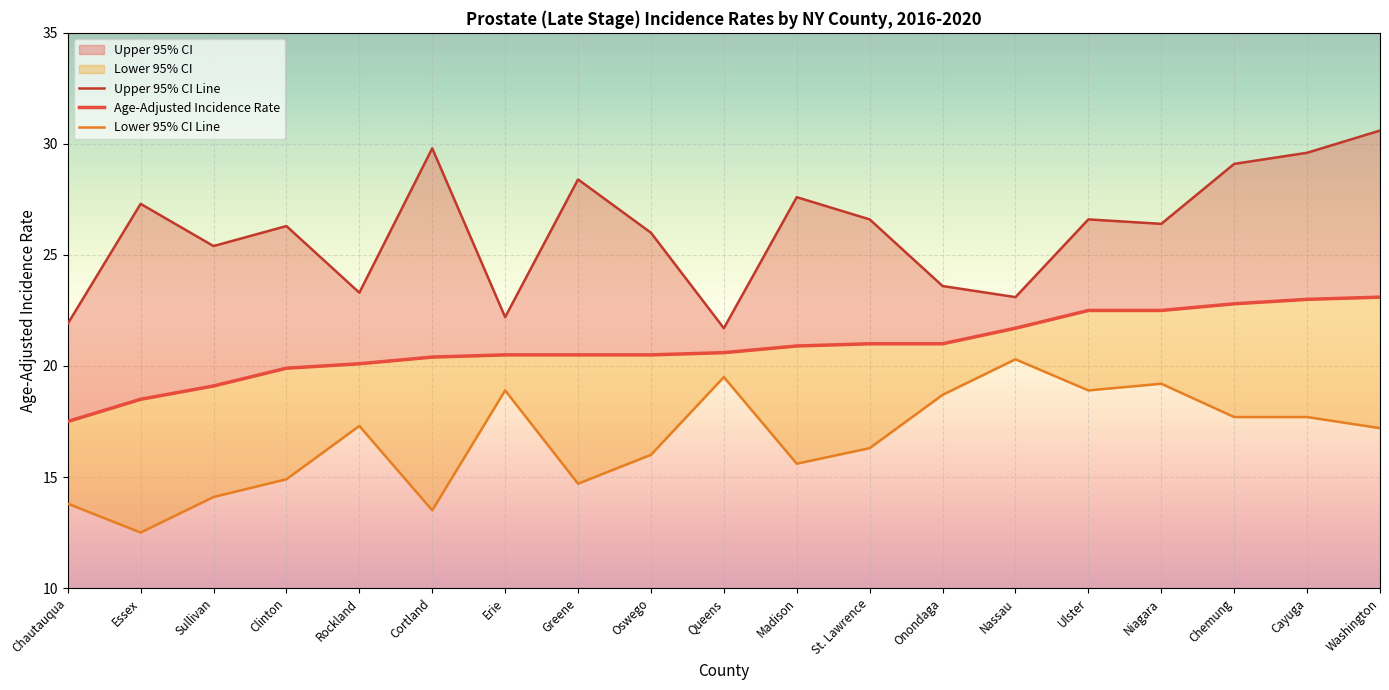

How many interior local peaks does the Upper 95% CI series have?

6